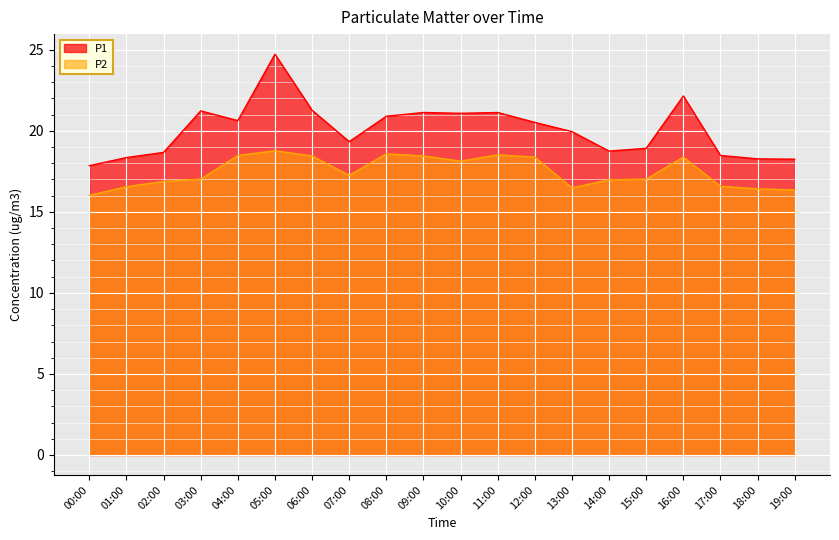

How many lines are shown in the chart?

2